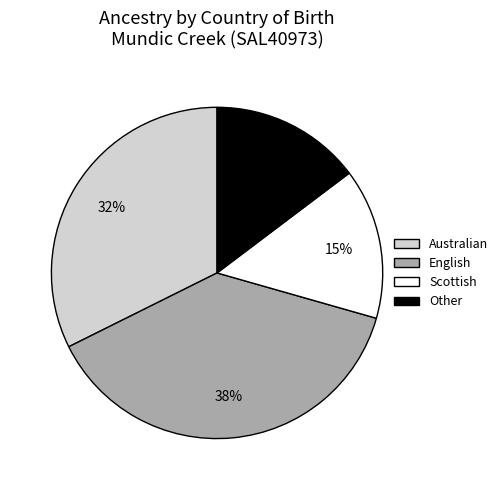

Which slice is the largest?

English